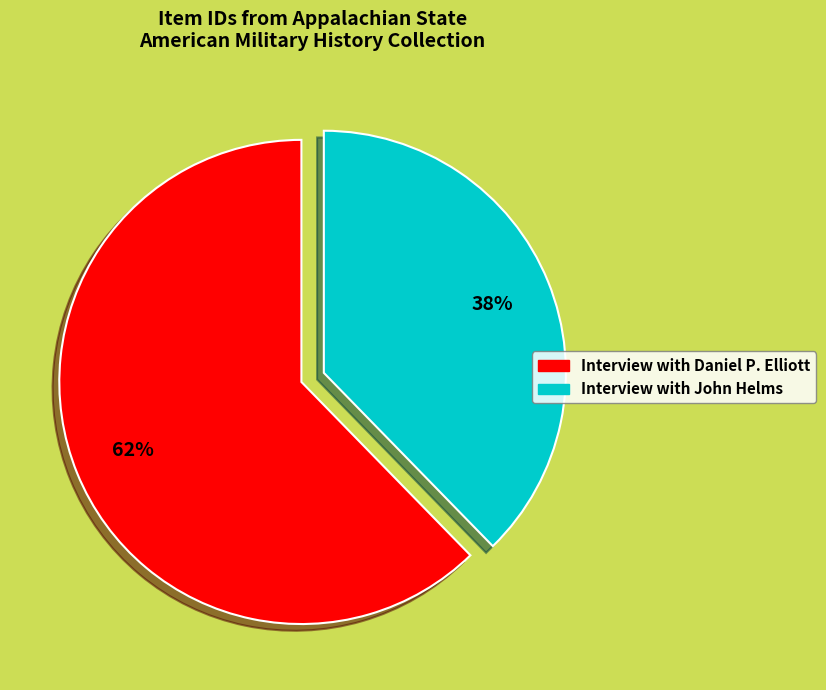

How many segments does this pie chart have?

2